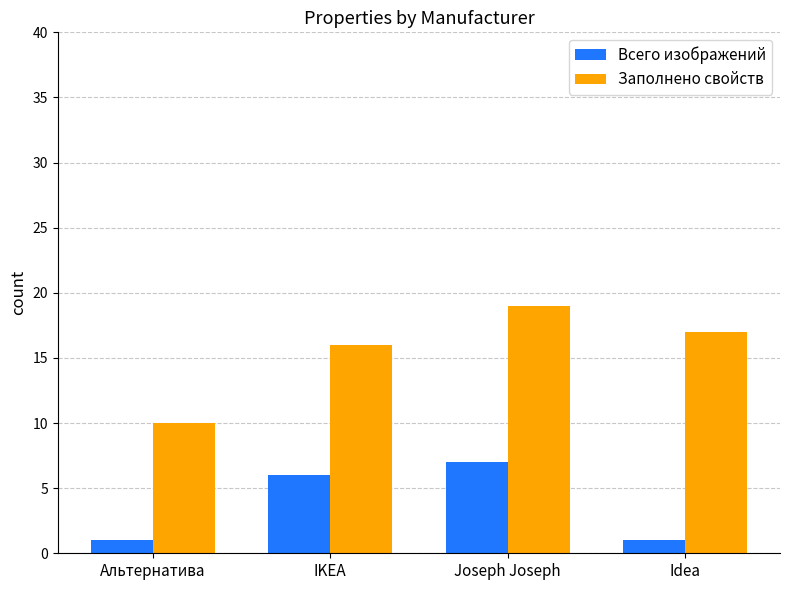

The Заполнено свойств series shows 14 at Альтернатива. True or false?

False